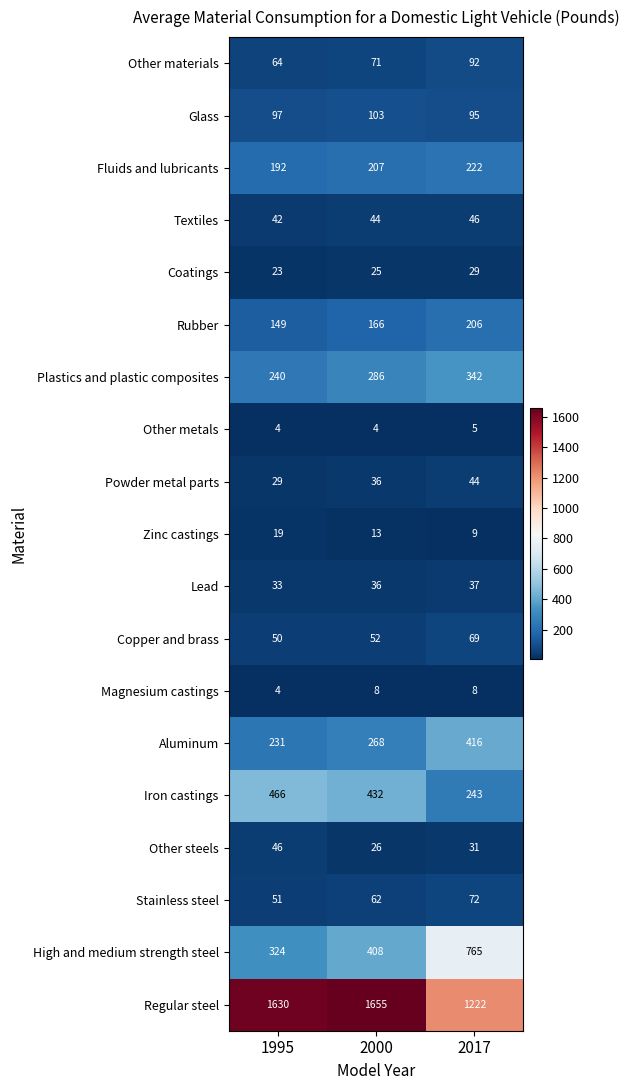

The Textiles series shows 28 at 2000. True or false?

False